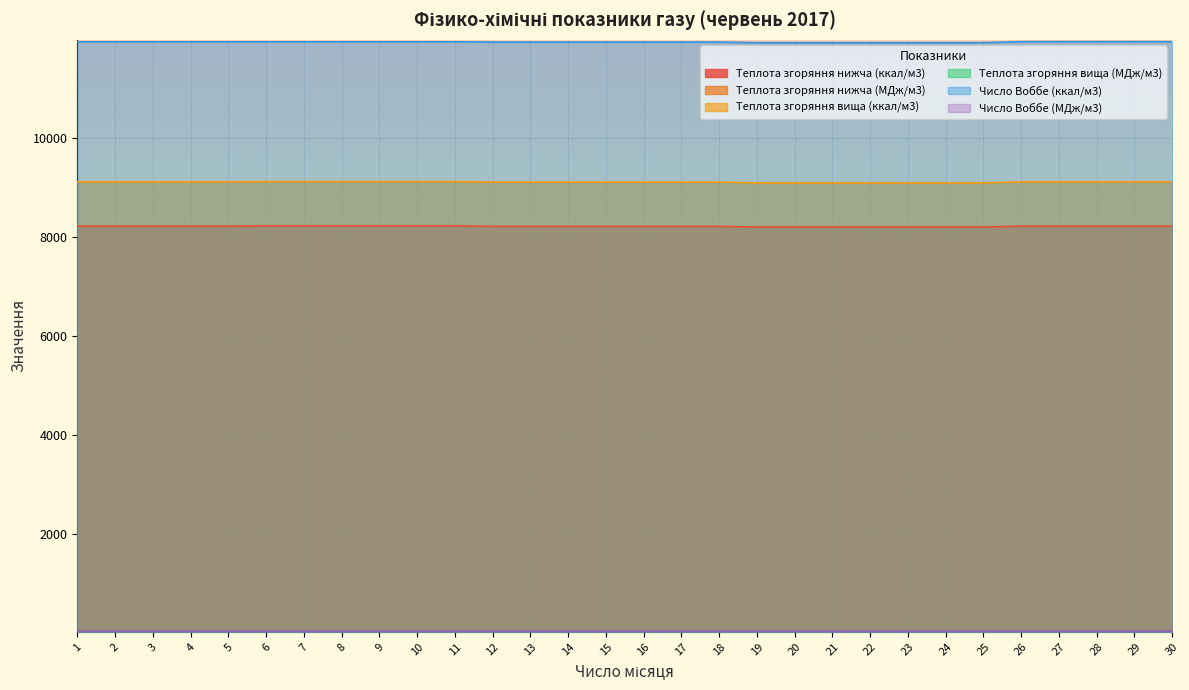

The Теплота згоряння вища (ккал/м3) series shows 9109.6 at 3. True or false?

True